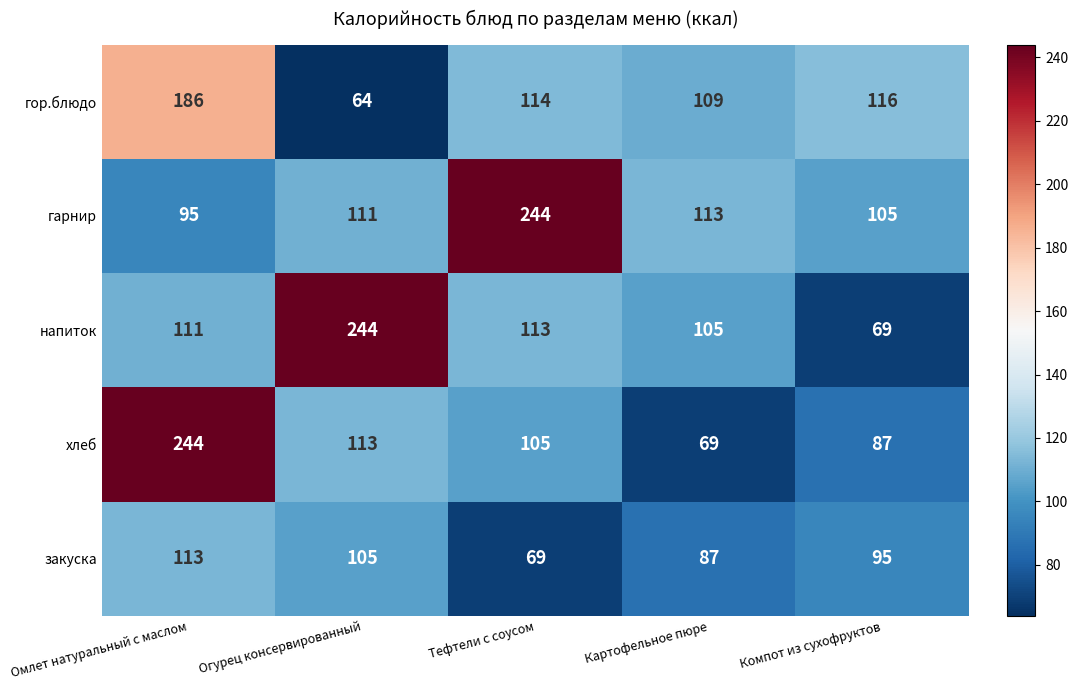

Where does the хлеб series first go above 105?

Омлет натуральный с маслом